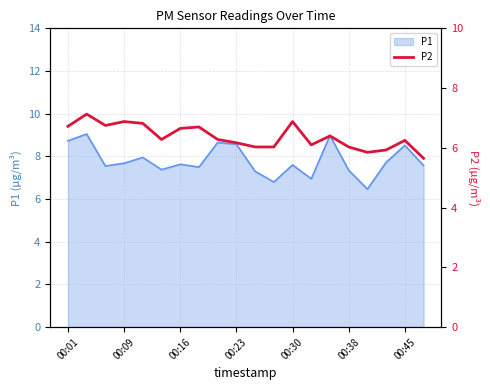

How many lines are shown in the chart?

1